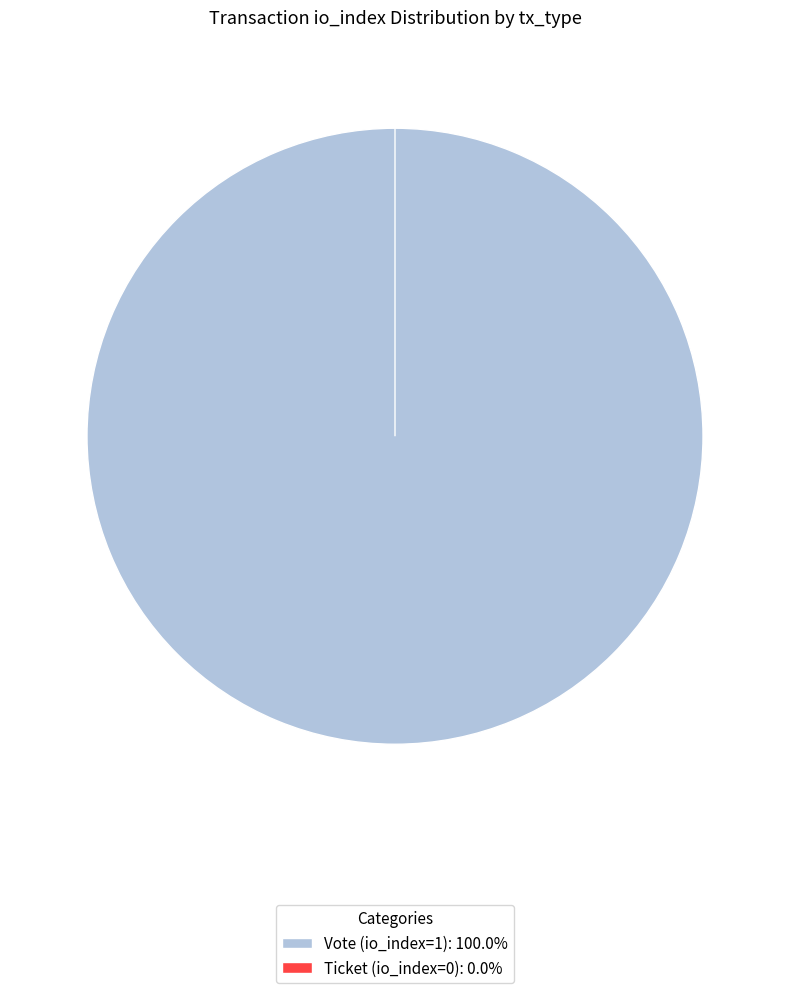

Count the number of slices in the pie.

2